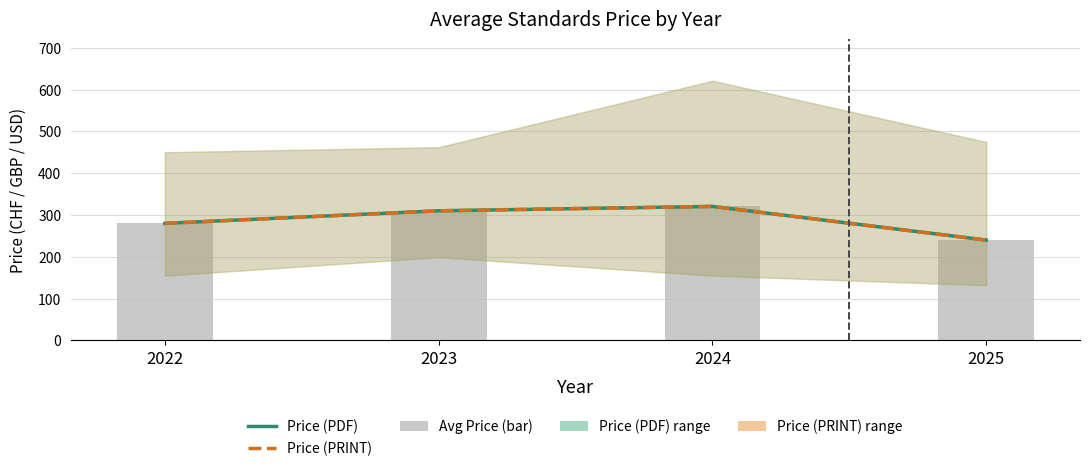

What is the difference between the maximum and minimum values in the Avg Price (bar) series?

80.5